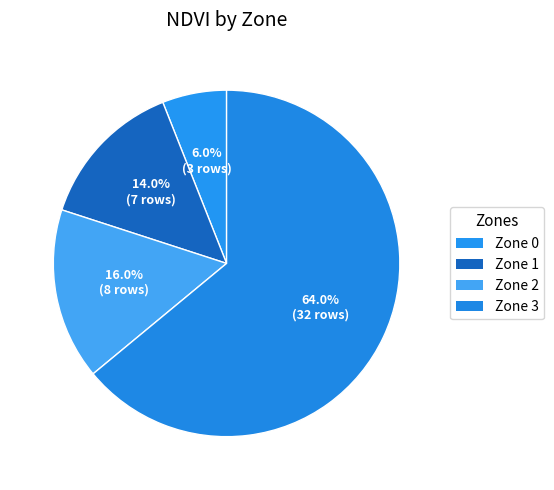

Is it true that Zone 1 is 14% of the pie?

True